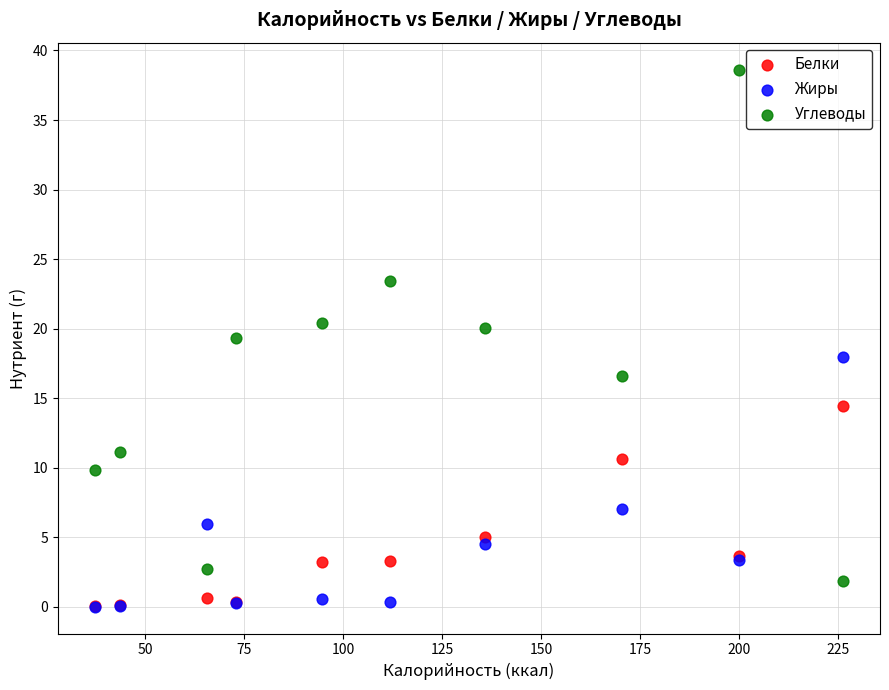

In the Жиры series, what Y value is closest to 8?

7.0